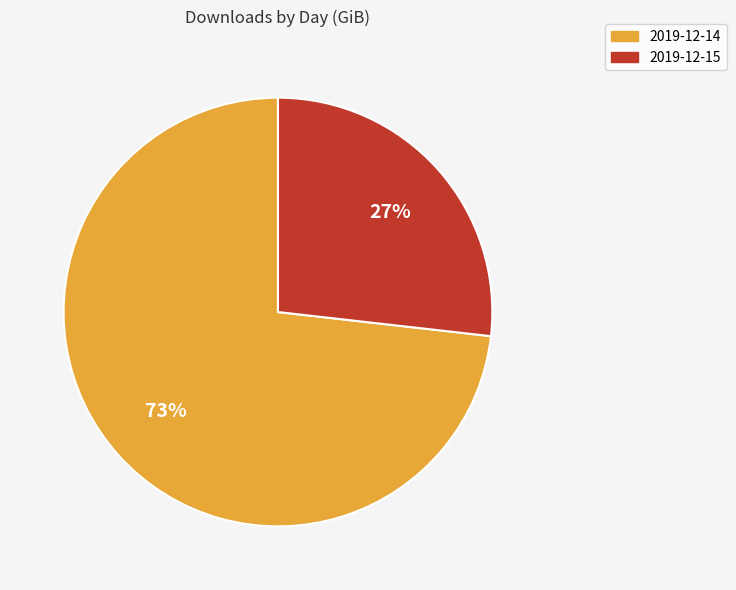

To the nearest percent, what percentage of the pie is 2019-12-14?

73%